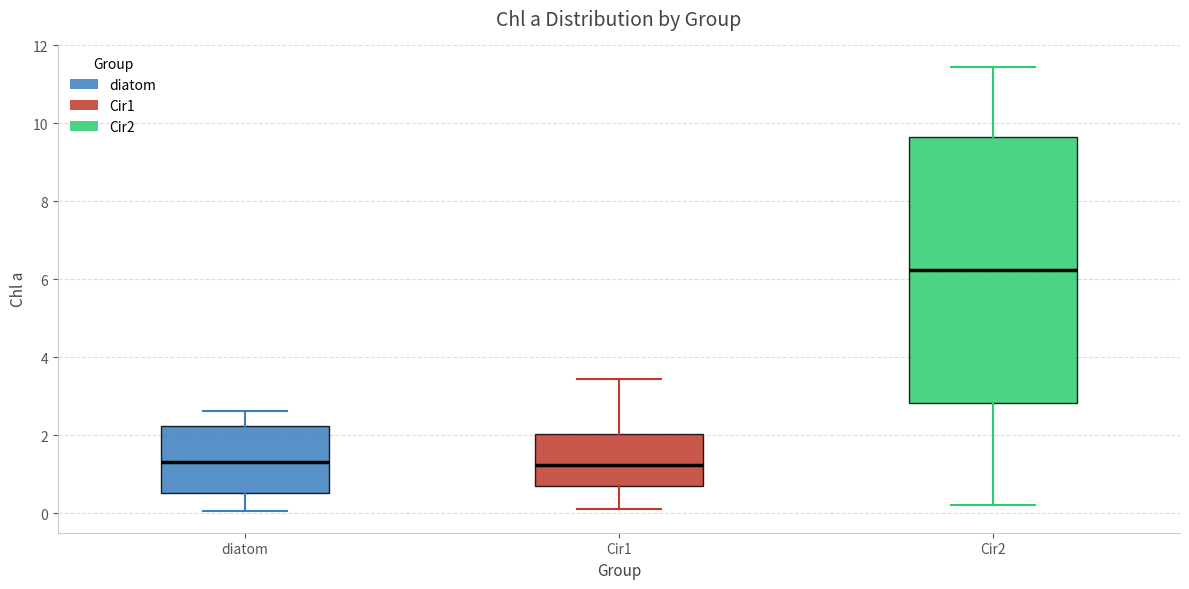

Reading left to right, read every box against the y-axis: the position of its median line, the range the box covers, and the ends of its whiskers. The values are not printed on the chart, so give them approximately, as read against the axis.

diatom: median 1.4, box 0.6 to 2.2, whiskers 0.0 to 2.6
Cir1: median 1.2, box 0.8 to 2.0, whiskers 0.2 to 3.4
Cir2: median 6.2, box 2.8 to 9.6, whiskers 0.2 to 11.4